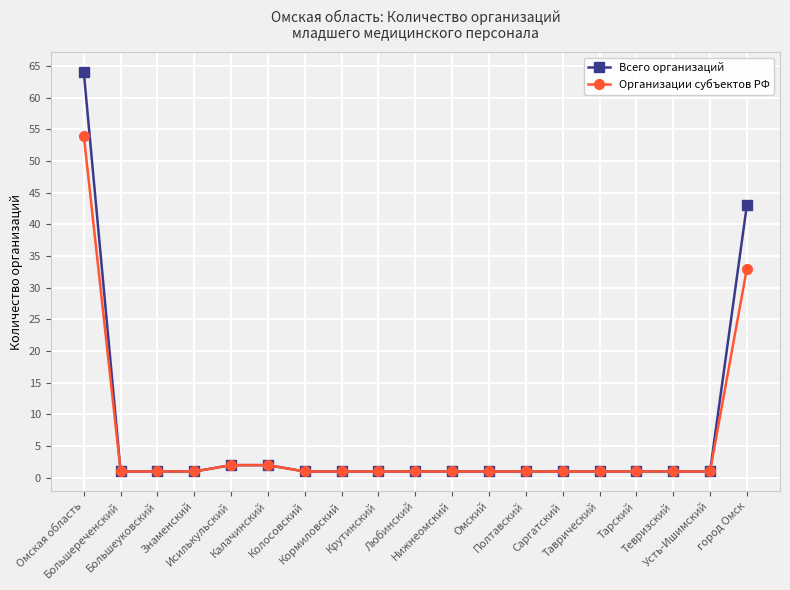

At how many categories does at least one series exceed 46?

1